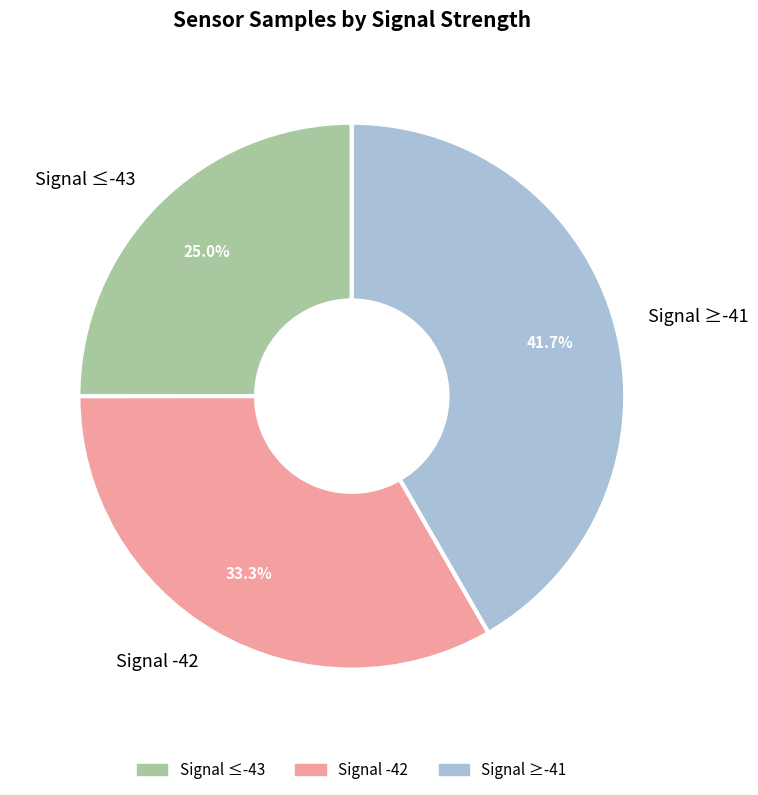

Does Signal ≥-41 represent more than half of the total?

No